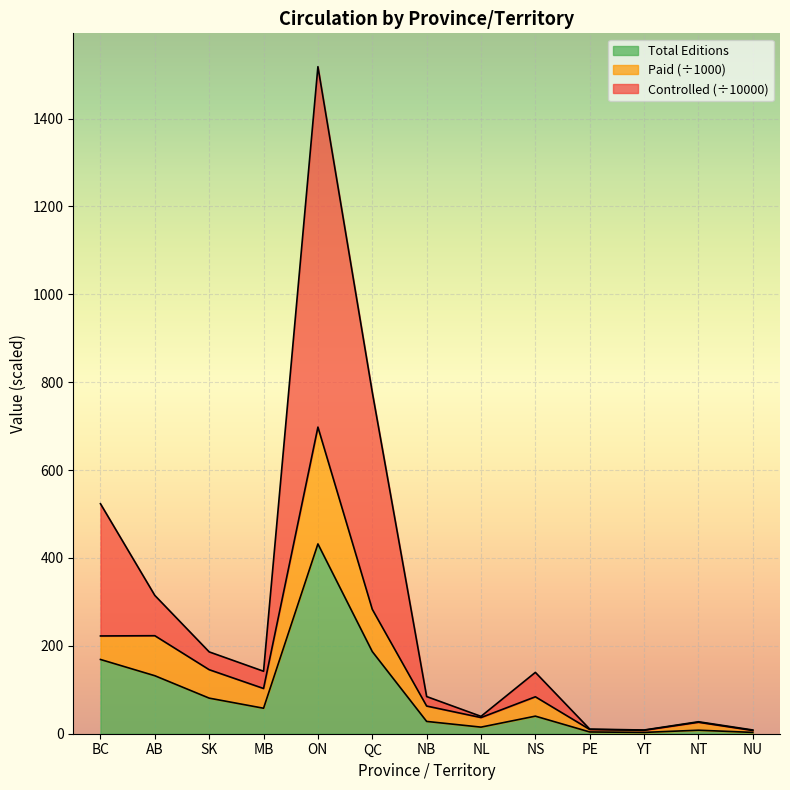

How many series are shown in this chart?

3